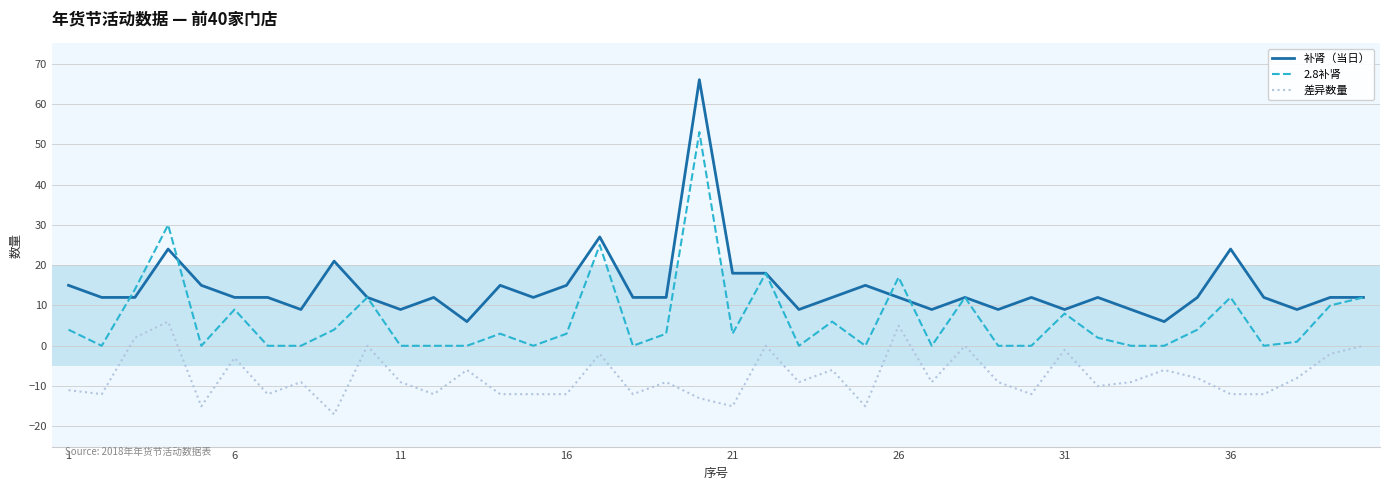

List the series in order of their peak value, lowest first.

差异数量, 2.8补肾, 补肾（当日）